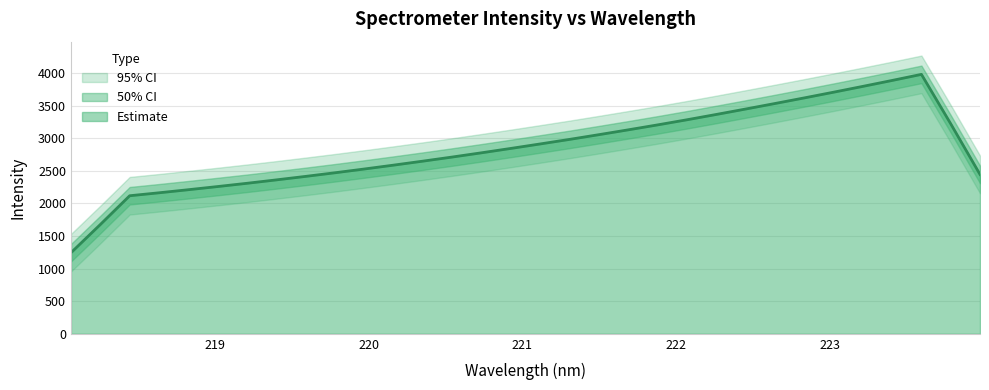

What is the maximum value shown in the chart?

4169.3